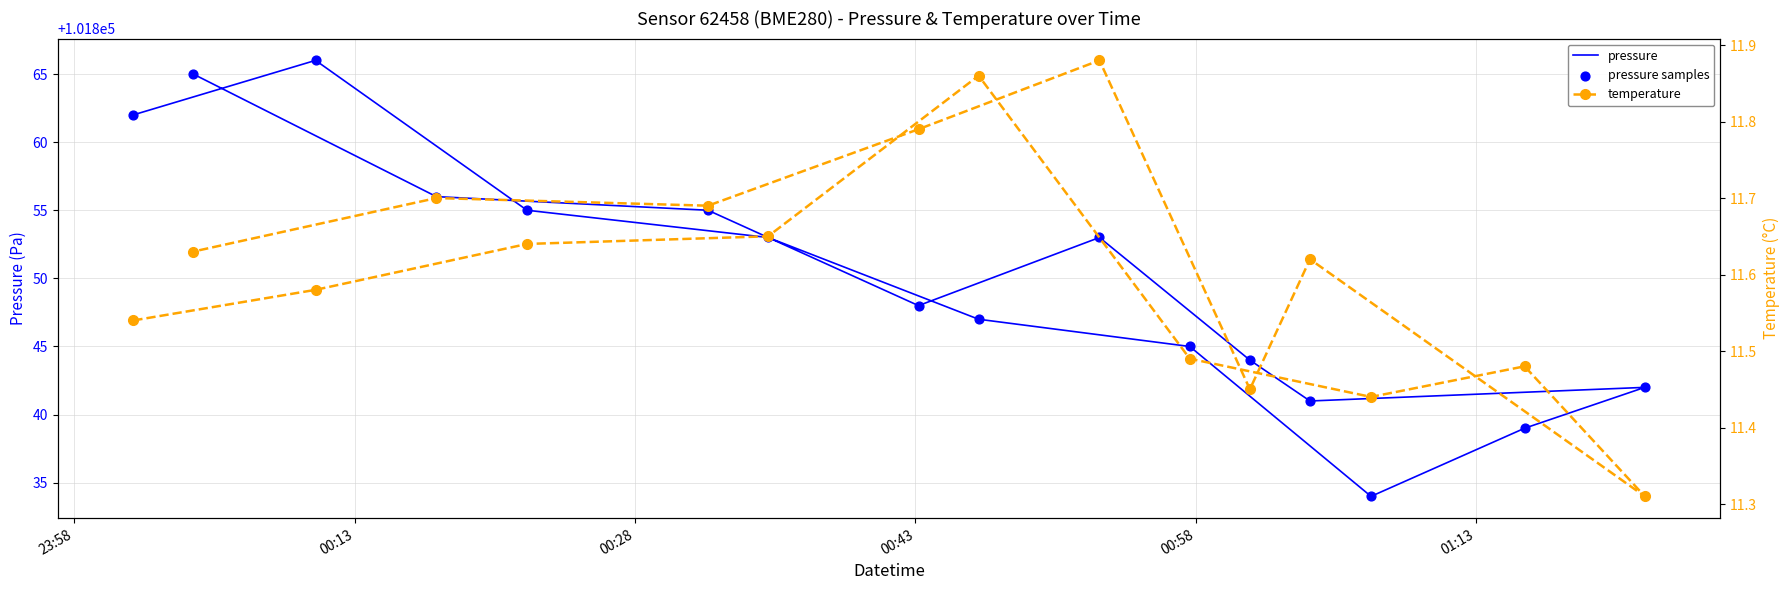

At how many categories does at least one series exceed 36928?

16